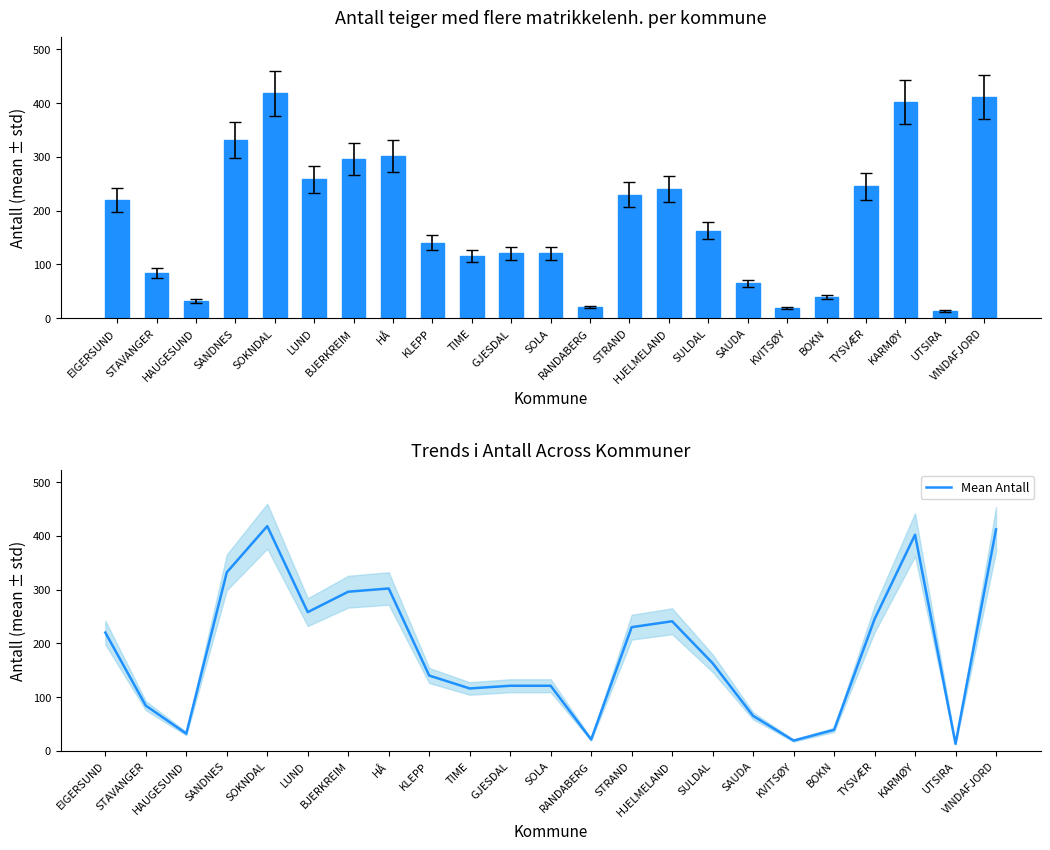

What is the sum of all Mean Antall values?

4290